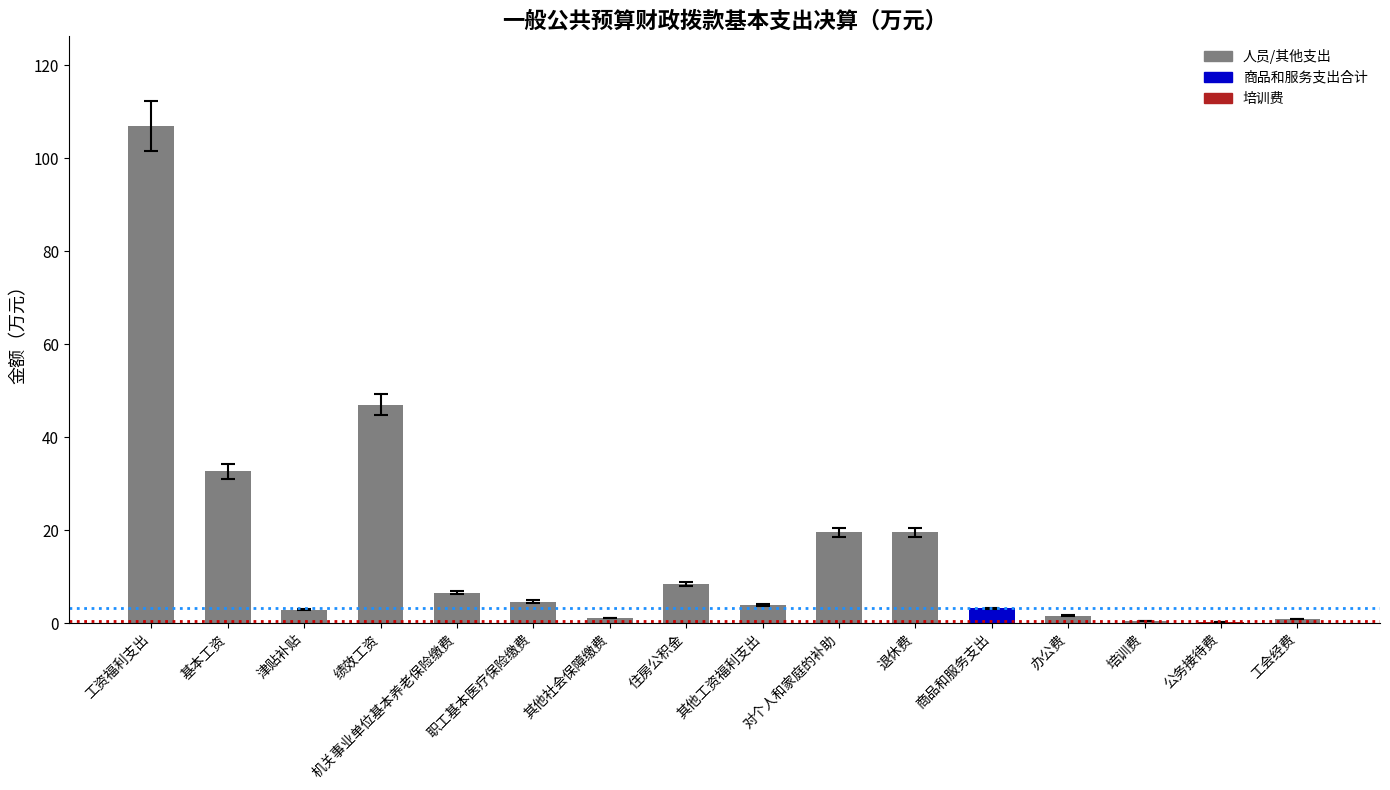

True or false: the data shows 13.1 at 住房公积金.

False